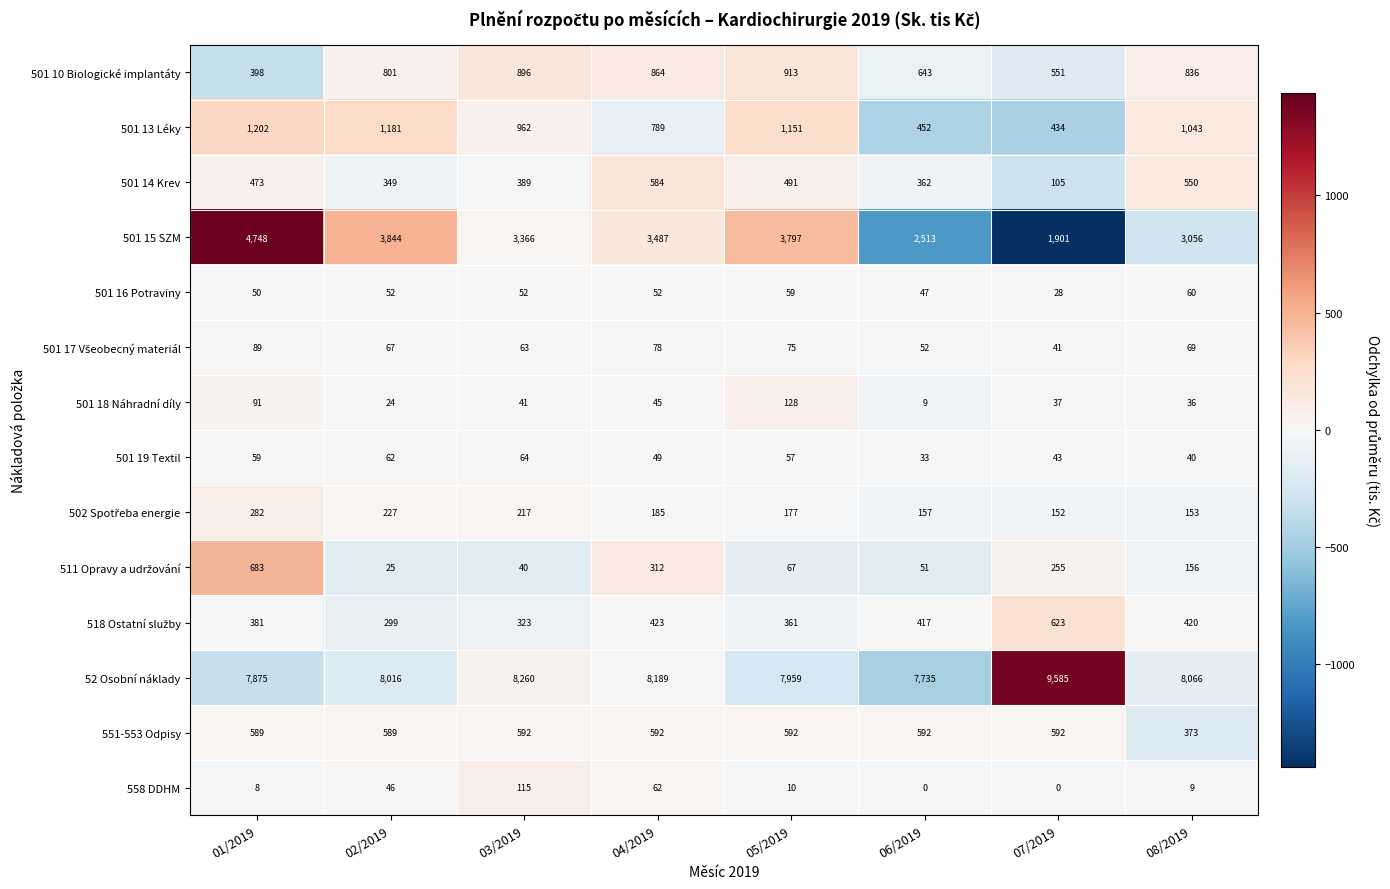

What is the smallest value displayed?

0